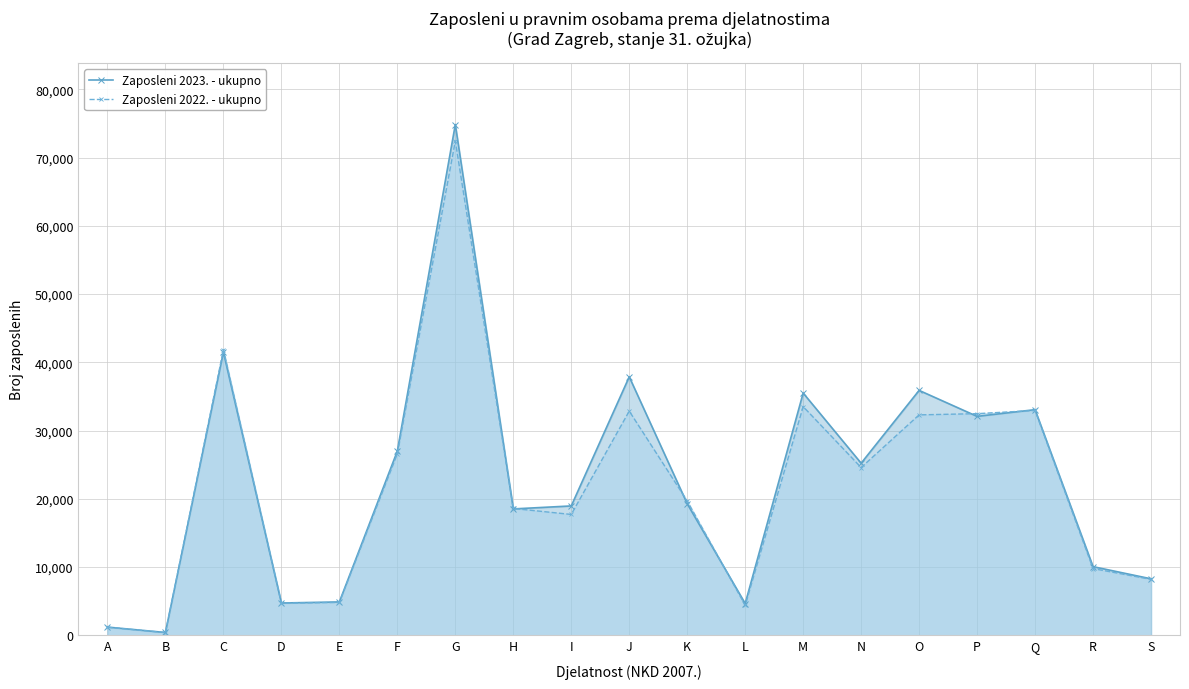

Reading left to right, what are all the values shown in this chart?

Zaposleni 2023. - ukupno: A=1199	B=408	C=41491	D=4728	E=4888	F=26998	G=74841	H=18515	I=18953	J=37873	K=19275	L=4651	M=35494	N=25215	O=35884	P=32076	Q=33060	R=10056	S=8274
Zaposleni 2022. - ukupno: A=1181	B=396	C=41835	D=4697	E=4817	F=26595	G=72438	H=18581	I=17706	J=32847	K=19681	L=4398	M=33508	N=24578	O=32296	P=32474	Q=32944	R=9777	S=8195